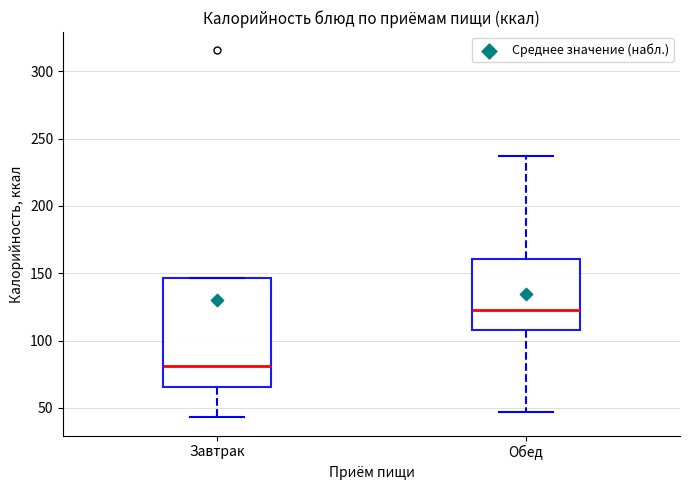

Comparing the boxes themselves (not the whiskers), which one is the tallest?

Завтрак